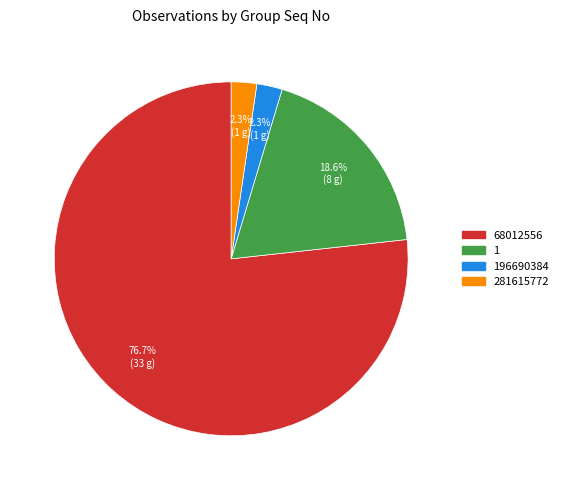

Is there a majority slice in this chart?

Yes